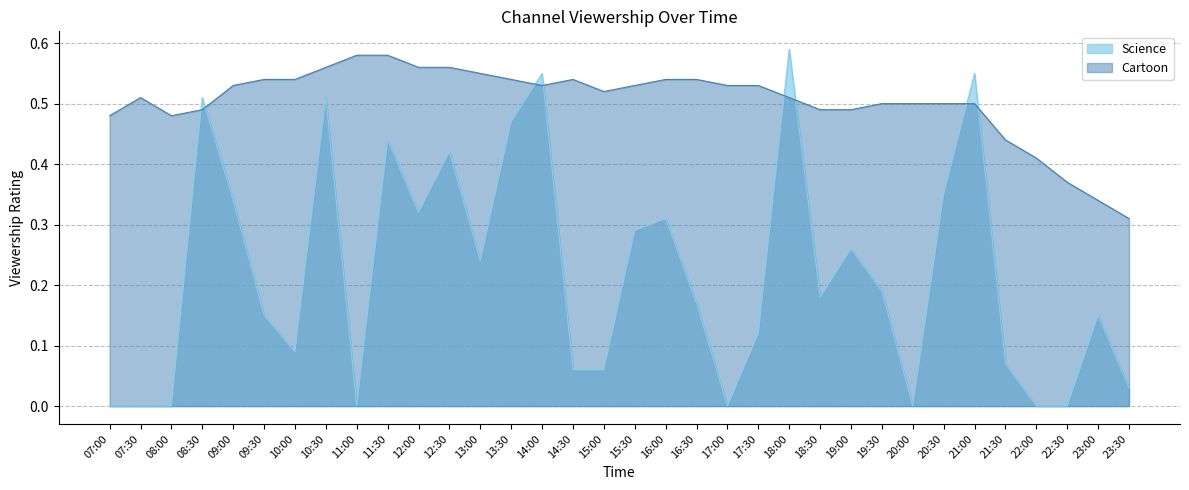

Between 10:00 and 19:30, which series saw the biggest shift?

Science